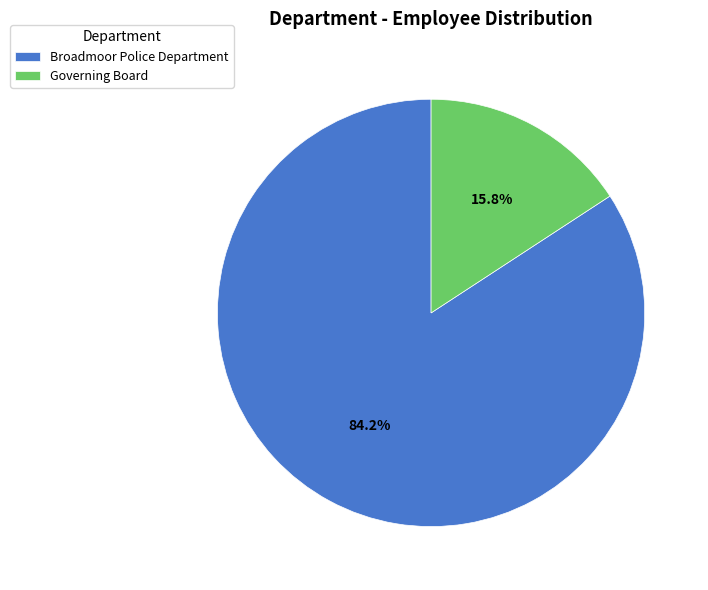

True or false: Governing Board accounts for 2% of the total.

False